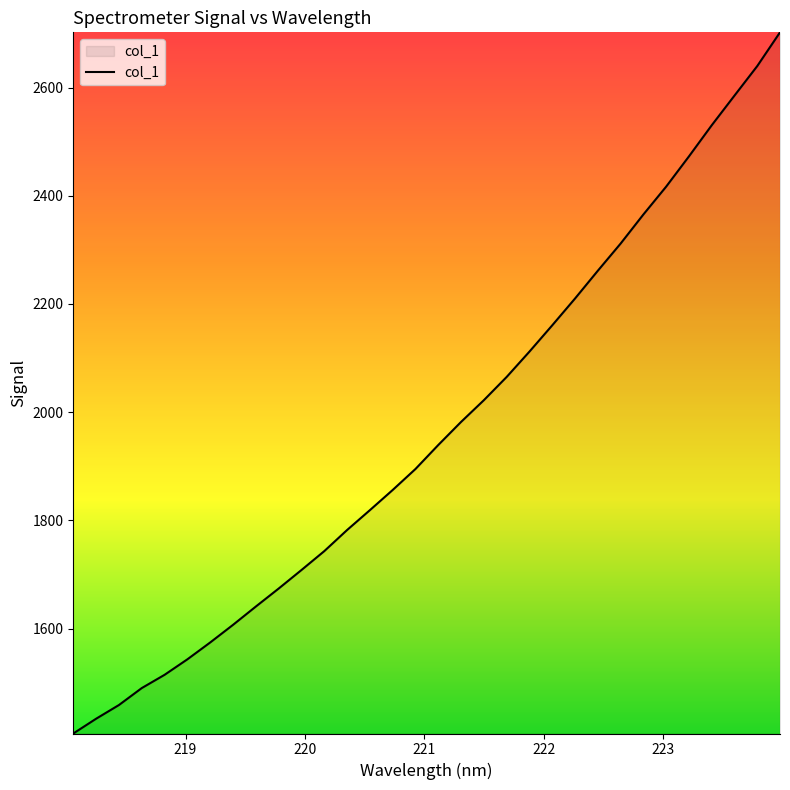

What is the smallest value displayed?

1406.1